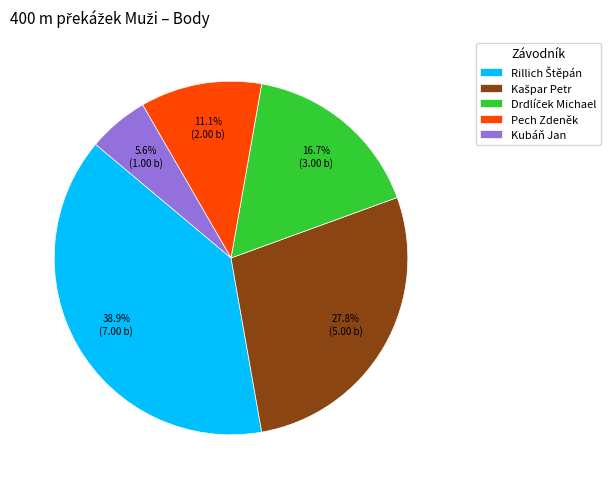

Which slice is the smallest?

Kubáň Jan